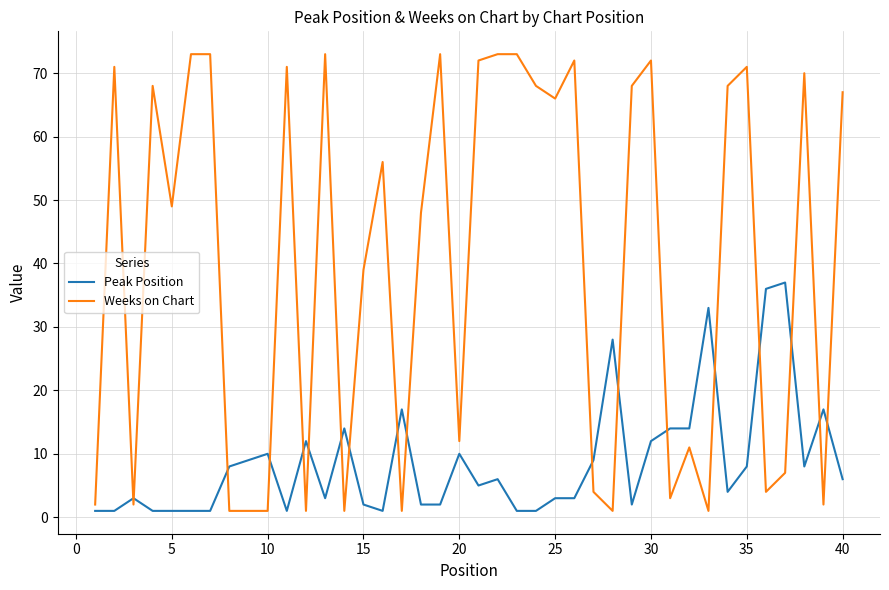

What is the difference between the maximum and minimum values in the Peak Position series?

36